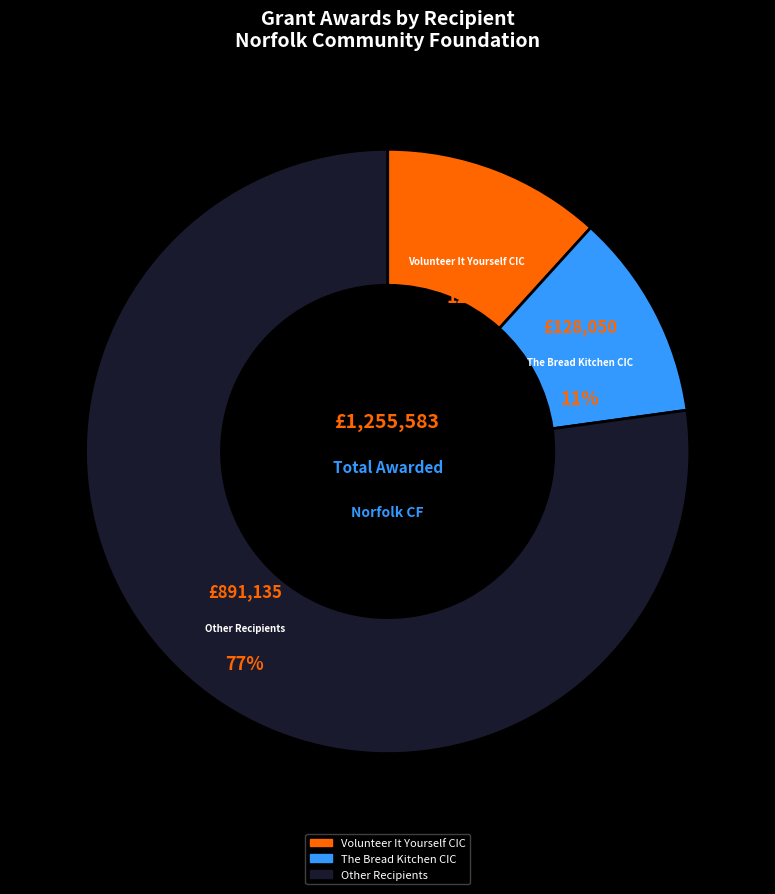

How many segments does this pie chart have?

3